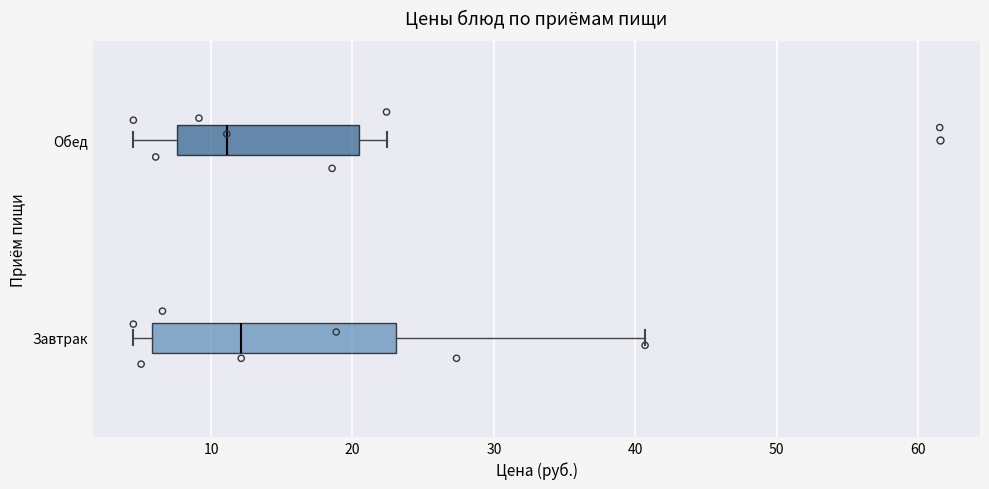

Comparing the boxes themselves (not the whiskers), which one is the widest?

Завтрак